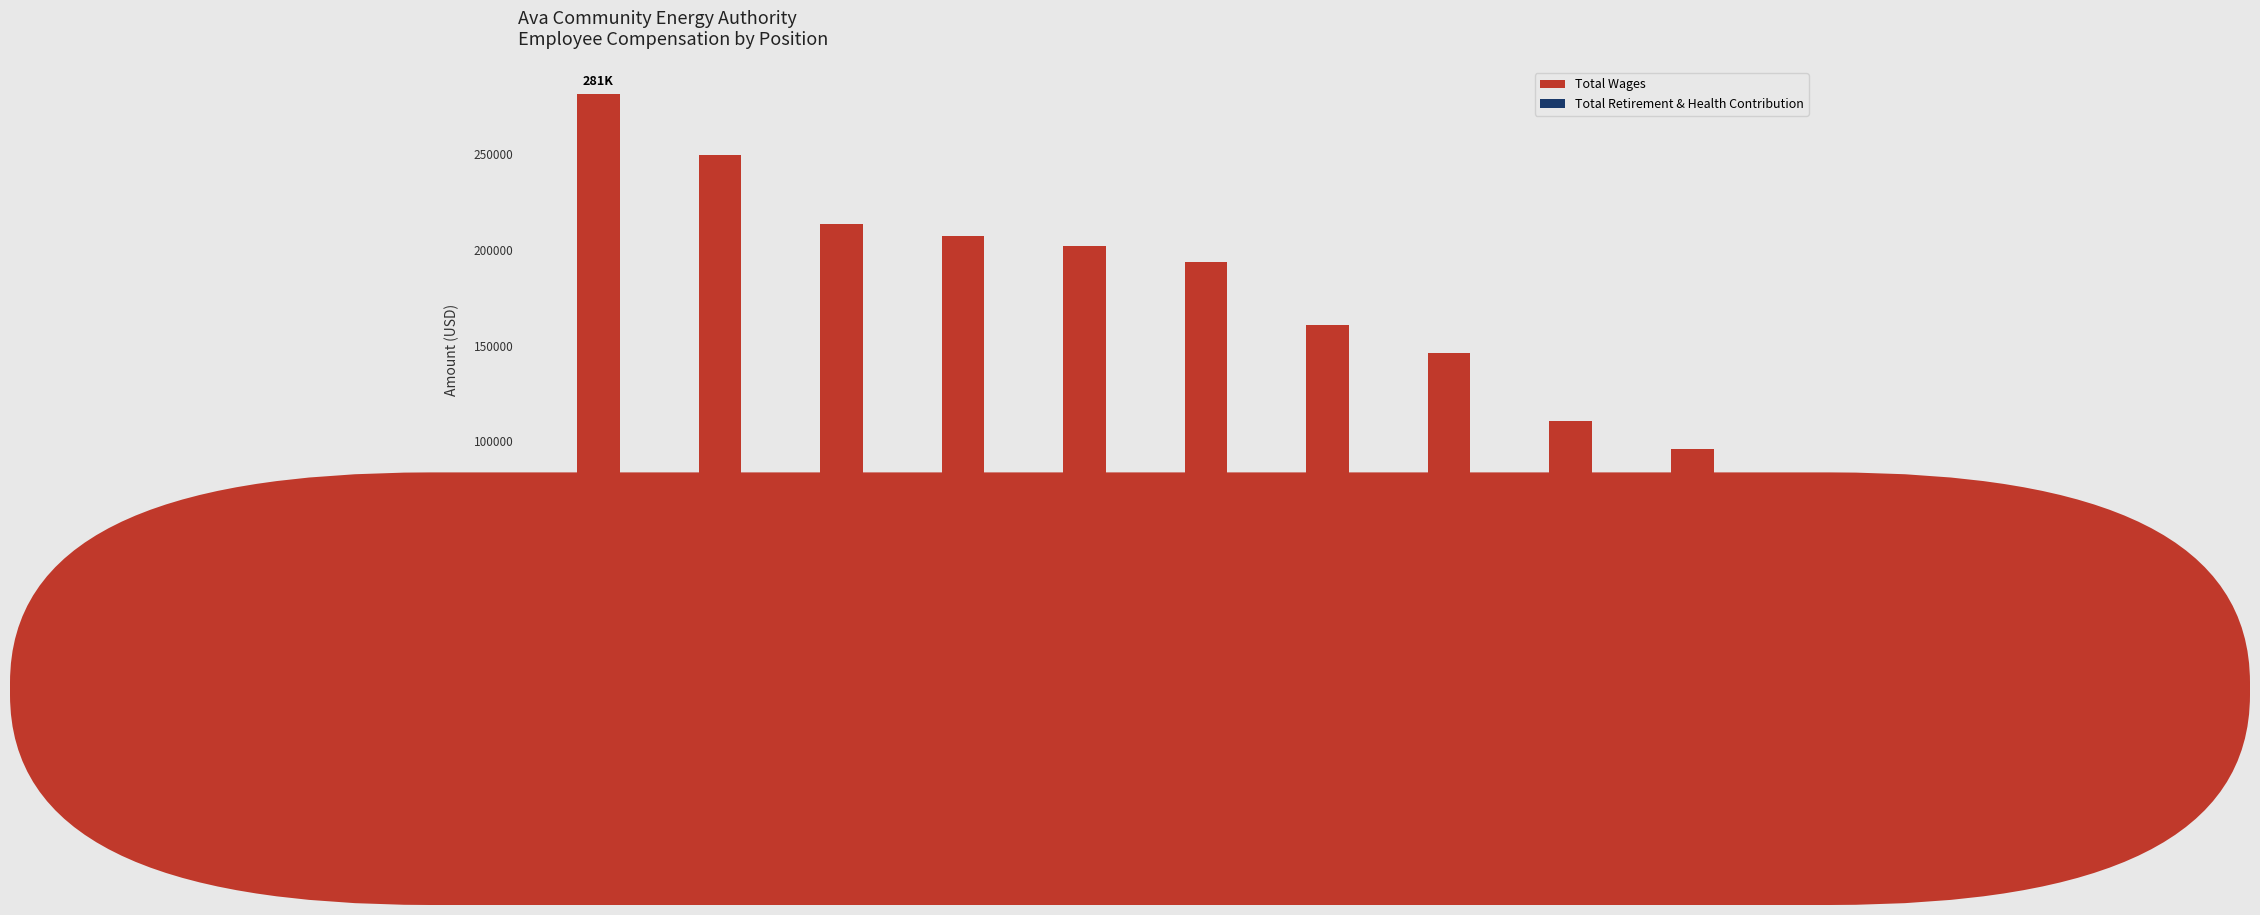

What position from the right is Chief
Operating Officer?

9